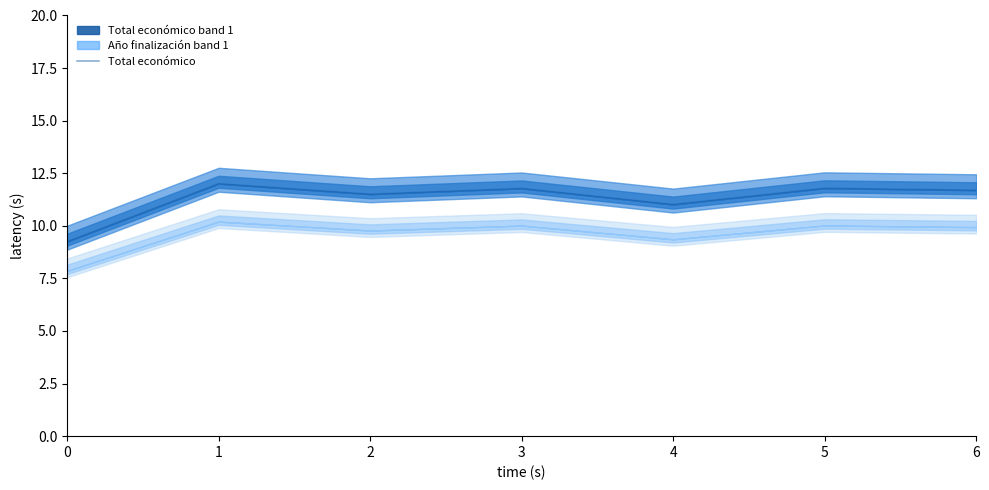

Reading right to left, what are all the values shown in this chart?

6=11.7	5=11.8	4=11.0	3=11.8	2=11.5	1=12.0	0=9.2